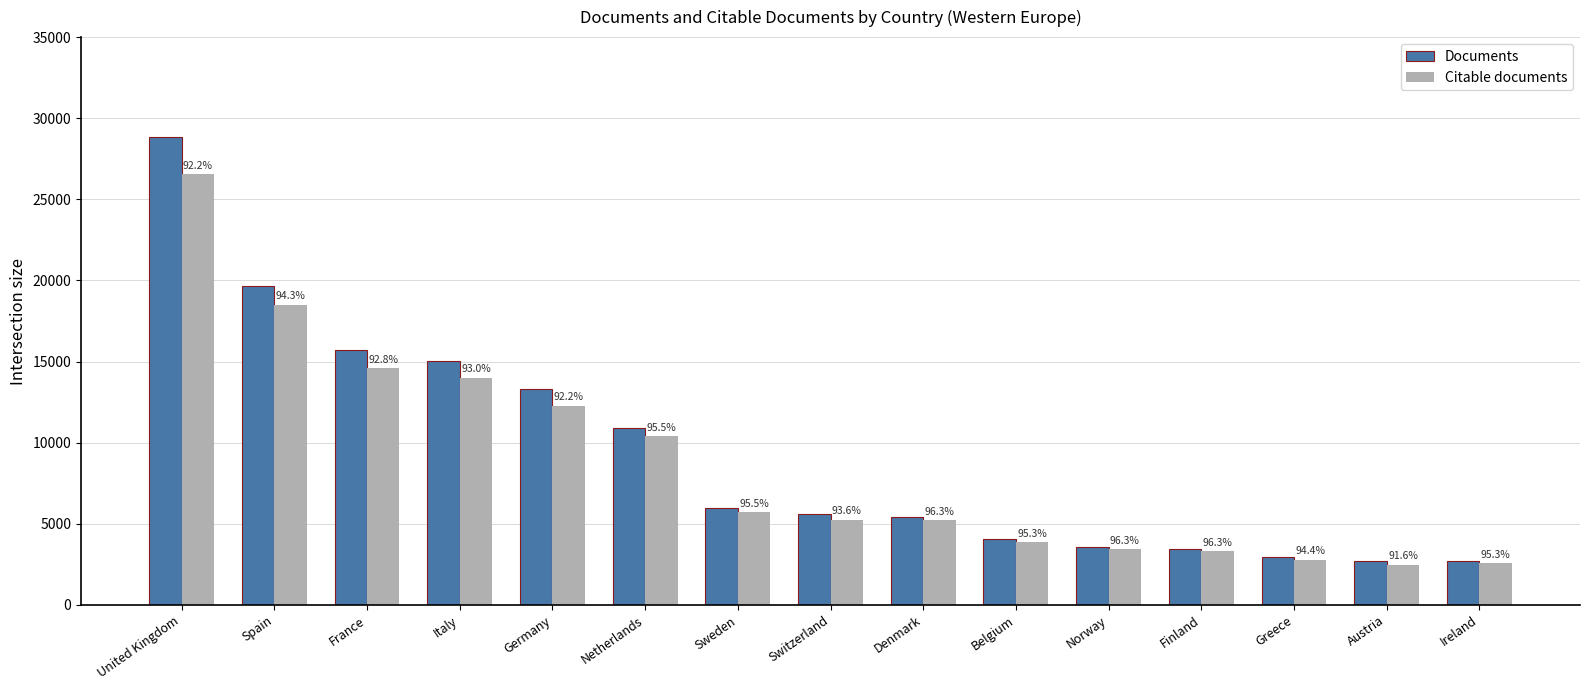

Which category has the lowest value in the Documents series?

Ireland